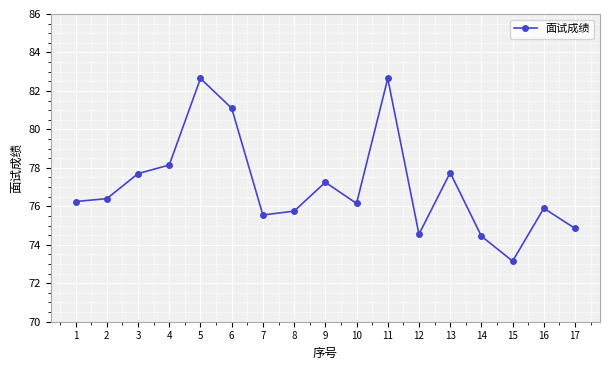

The value at 12 is 74.5. True or false?

True